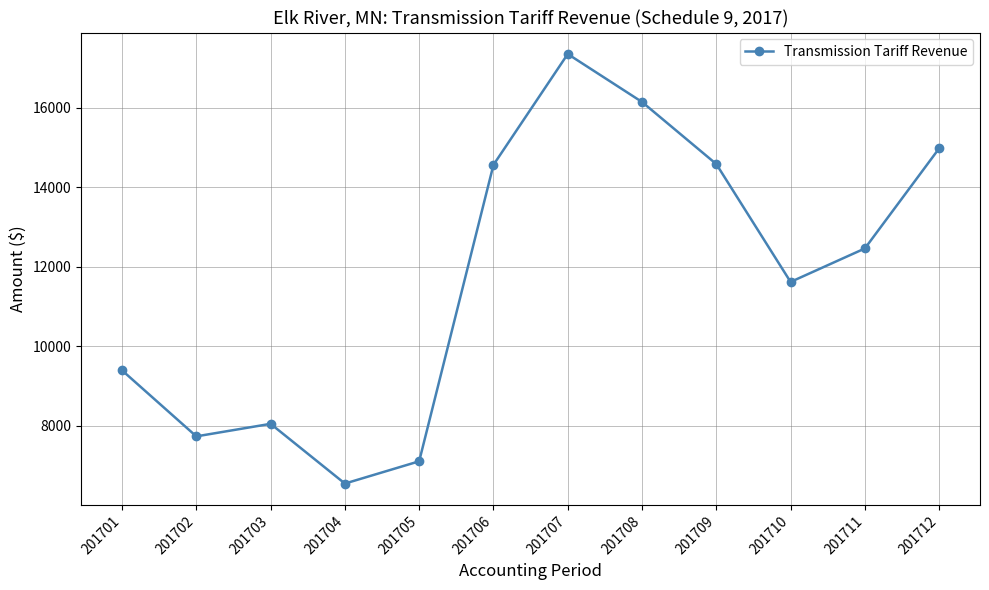

What is the value of the 1st point from the left?

9390.1